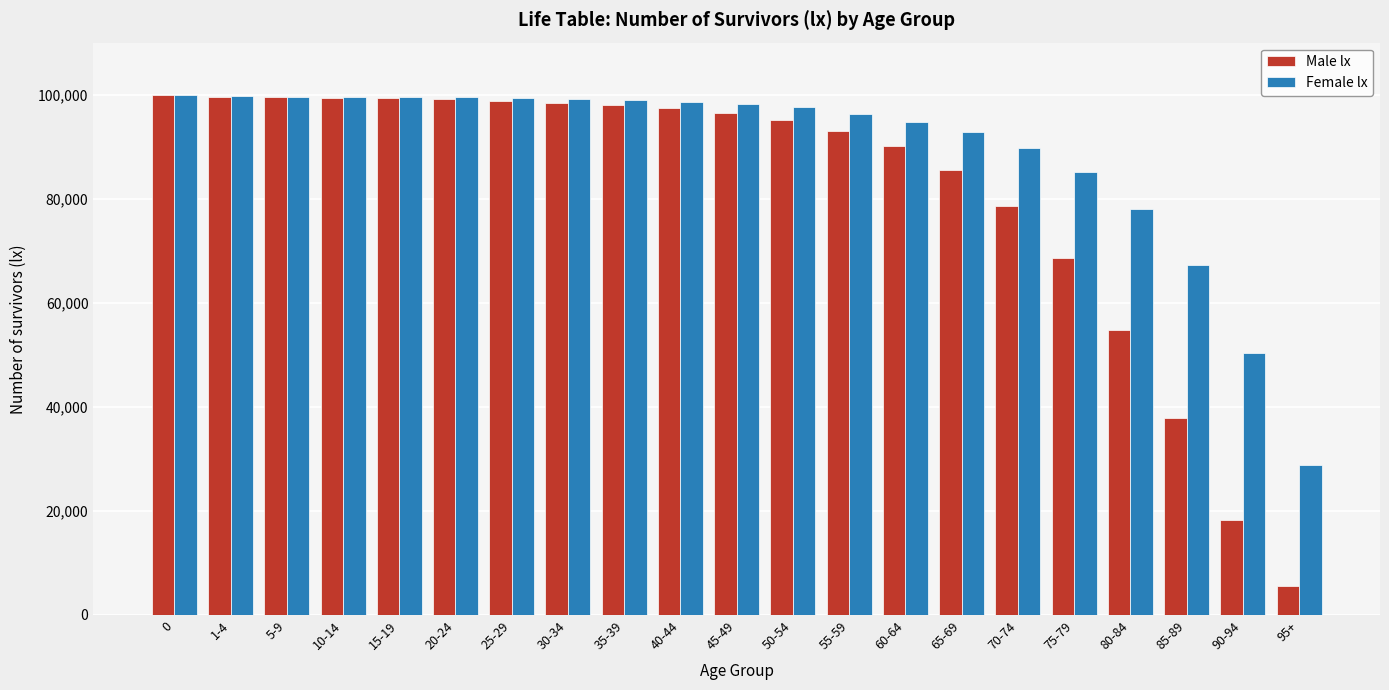

The value of Male lx at 35-39 is 97987. True or false?

True